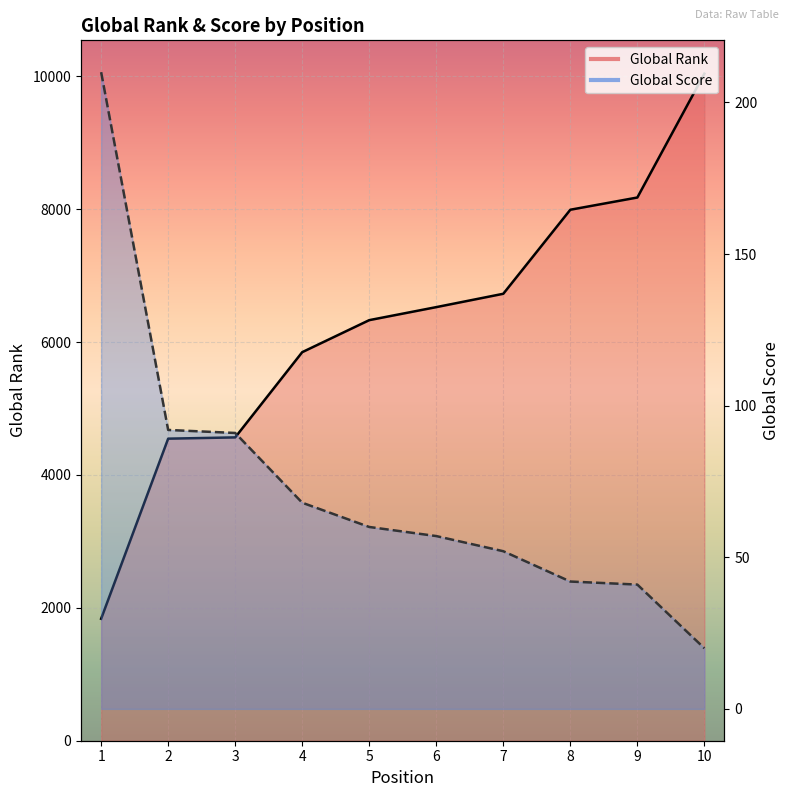

True or false: Global Score has a value of 335 at 1.

False